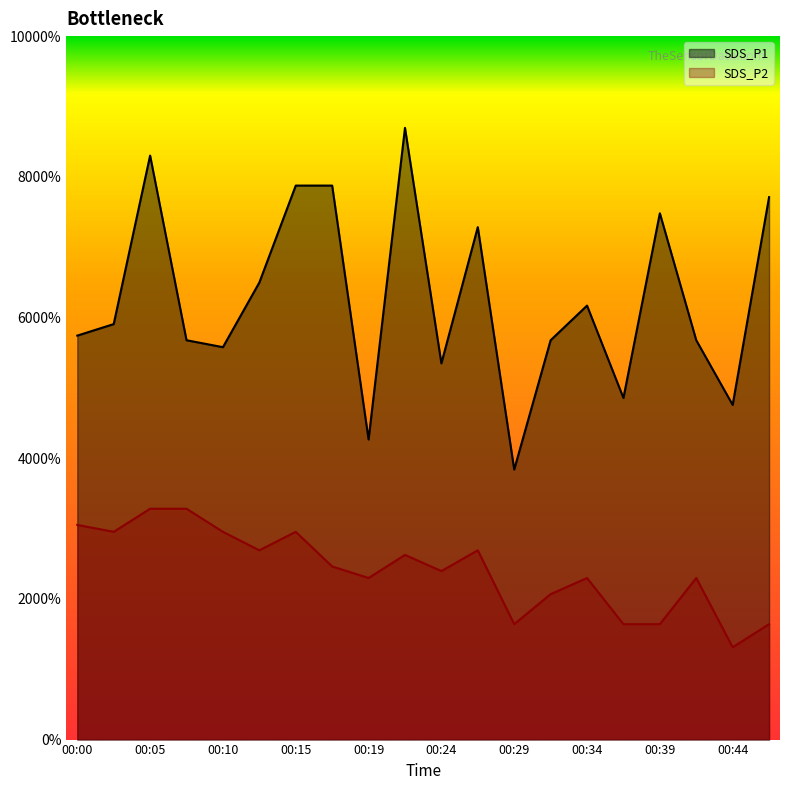

At how many categories does at least one series exceed 1?

20